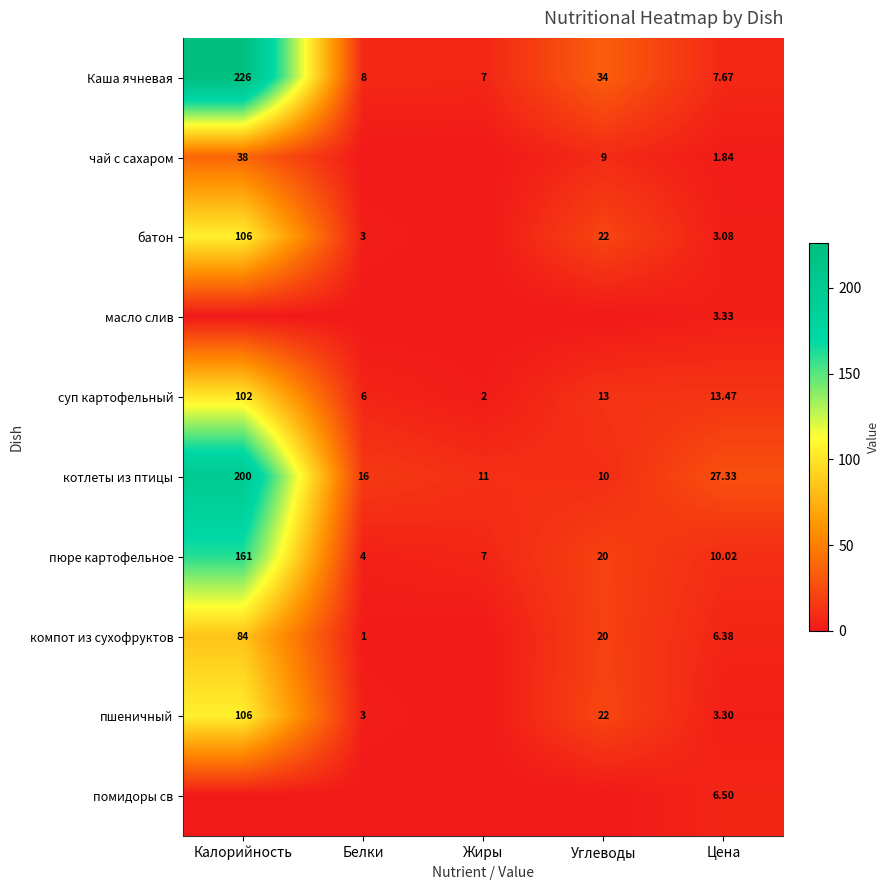

At which label does пюре картофельное reach its peak?

Калорийность